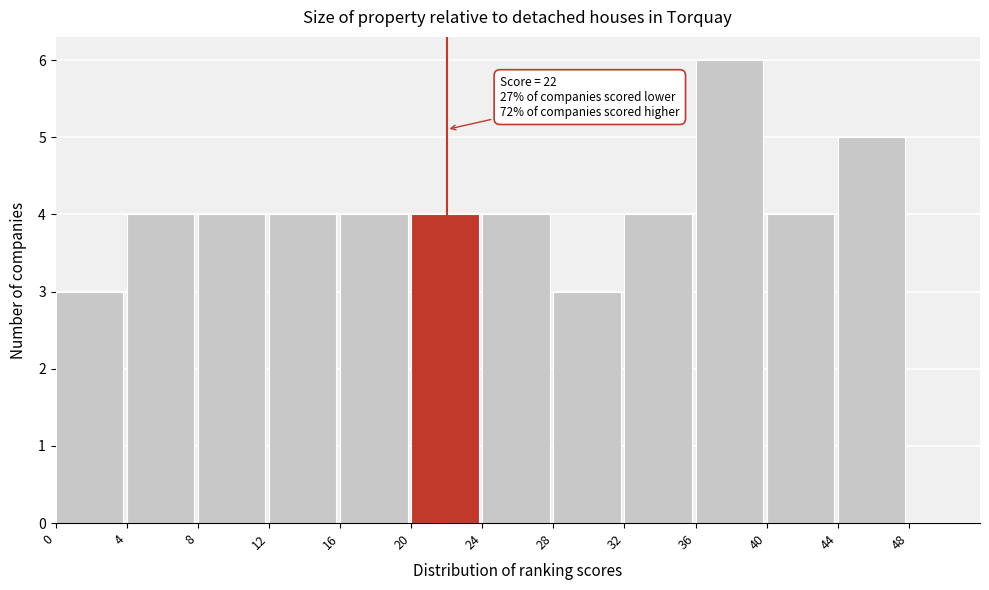

Over which range of the x-axis is the bar tallest?

36 to 40